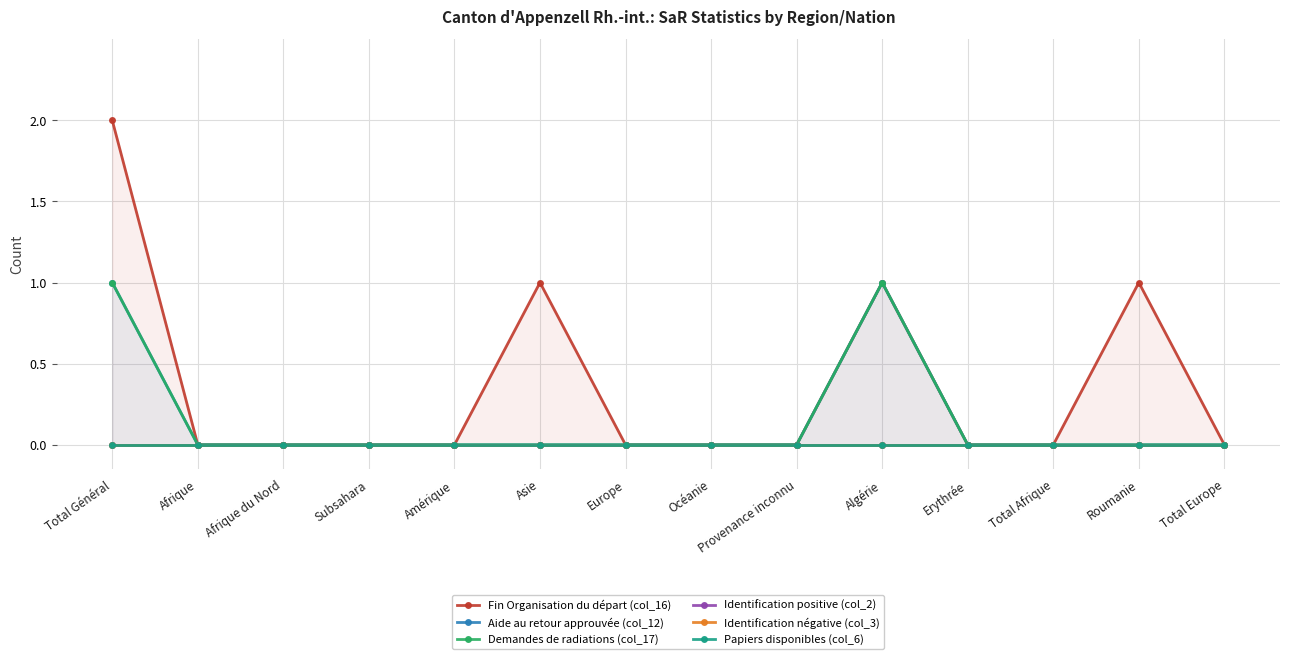

What is the maximum value shown in the chart?

2